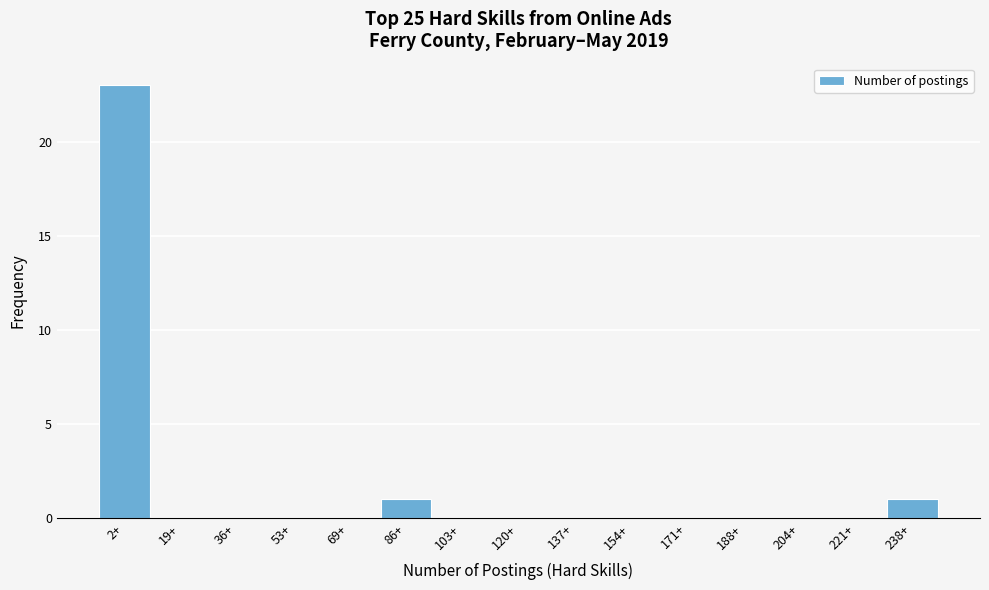

Reading right to left, what are all the values shown in this chart?

238+=1	221+=0	204+=0	188+=0	171+=0	154+=0	137+=0	120+=0	103+=0	86+=1	69+=0	53+=0	36+=0	19+=0	2+=23